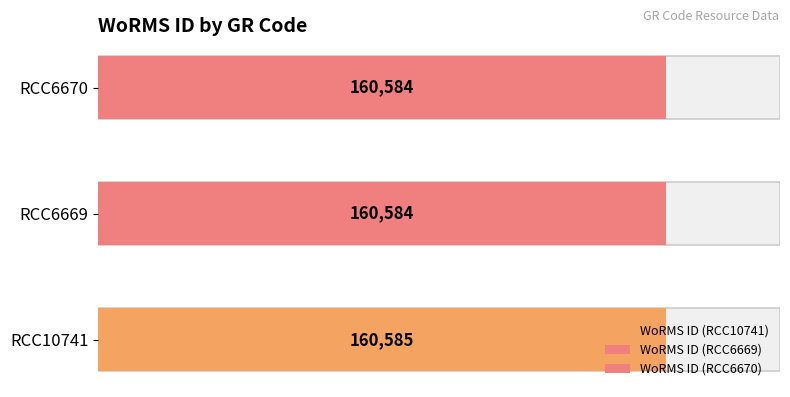

Where is the data nearest to the value 160584?

RCC6669